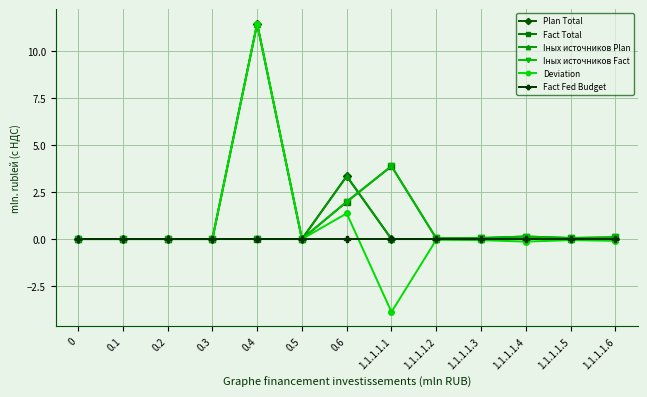

Reading left to right, what are all the values shown in this chart?

Plan Total: 0.0	0.0	0.0	0.0	11.5	0.0	3.3	0.0	0.0	0.0	0.0	0.0	0.0
Fact Total: 0.0	0.0	0.0	0.0	0.0	0.0	2.0	3.9	0.0	0.1	0.1	0.1	0.1
Iных источников Plan: 0.0	0.0	0.0	0.0	11.5	0.0	3.3	0.0	0.0	0.0	0.0	0.0	0.0
Iных источников Fact: 0.0	0.0	0.0	0.0	0.0	0.0	2.0	3.9	0.0	0.1	0.1	0.1	0.1
Deviation: 0.0	0.0	0.0	0.0	11.5	0.0	1.4	-3.9	-0.0	-0.1	-0.1	-0.1	-0.1
Fact Fed Budget: 0.0	0.0	0.0	0.0	0.0	0.0	0.0	0.0	0.0	0.0	0.0	0.0	0.0